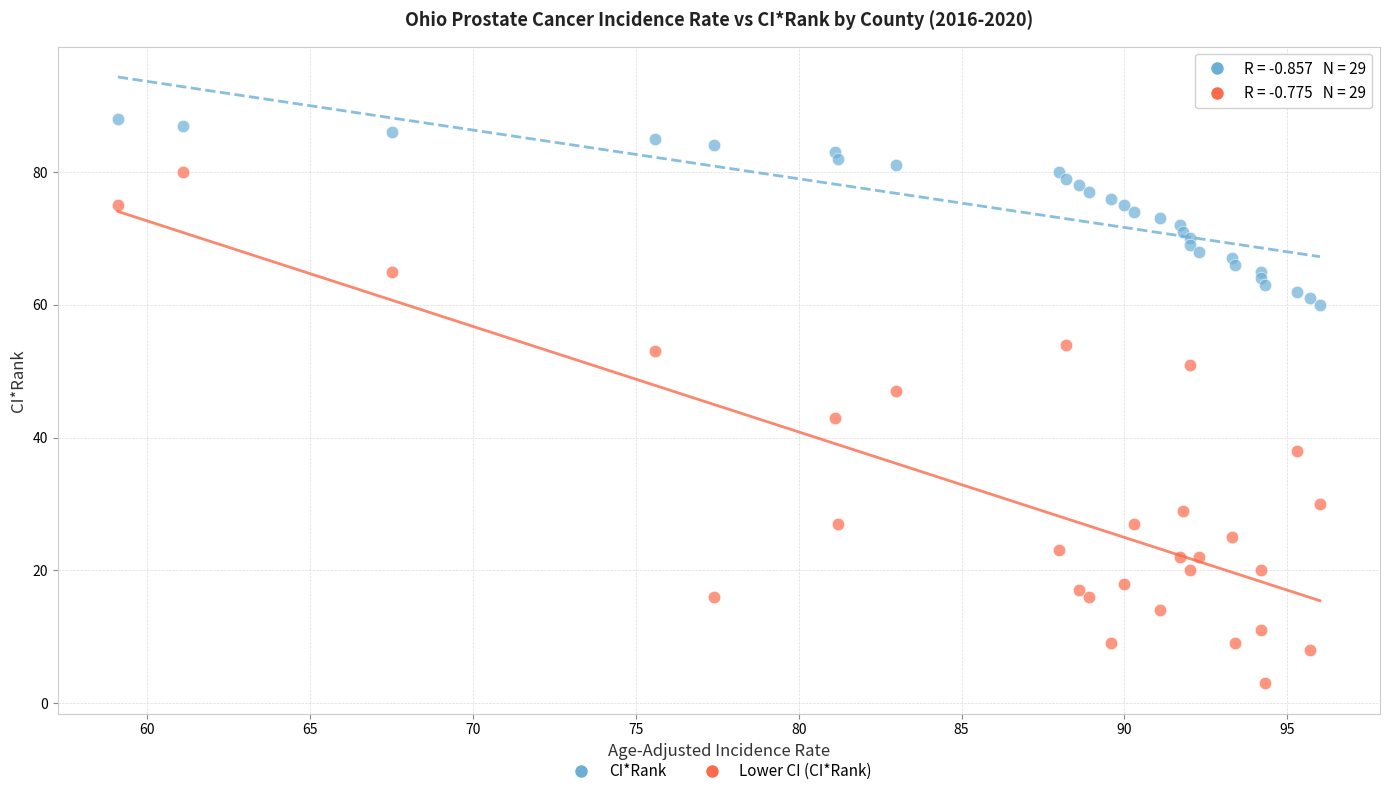

Which series contains the highest Y value?

CI*Rank